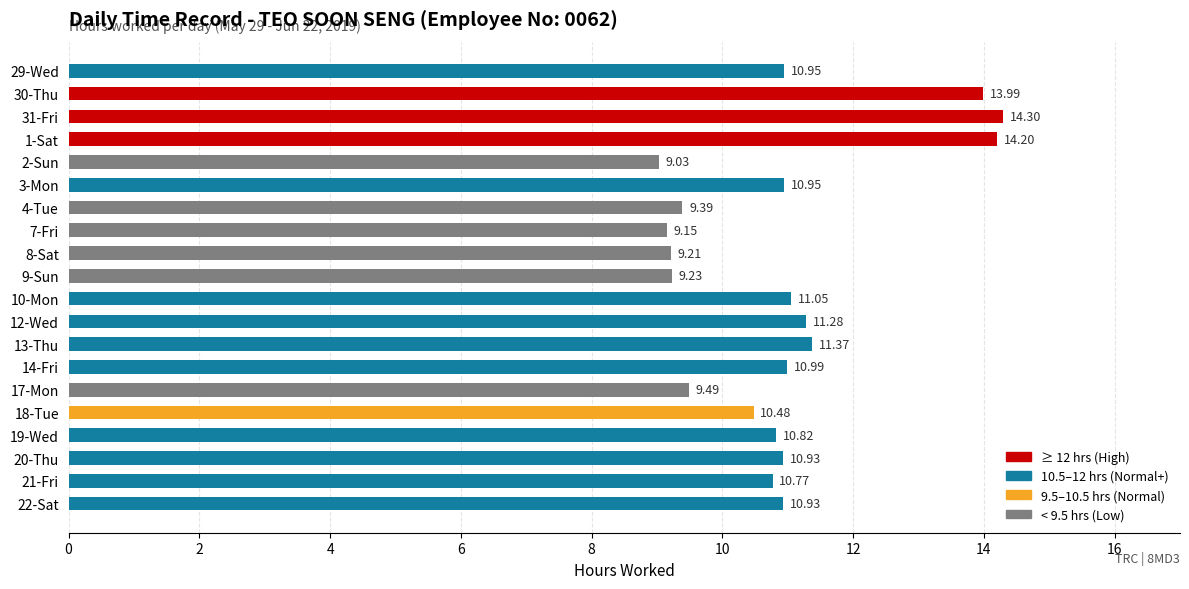

Approximately how many times larger is the value at 3-Mon compared to 31-Fri?

0.8